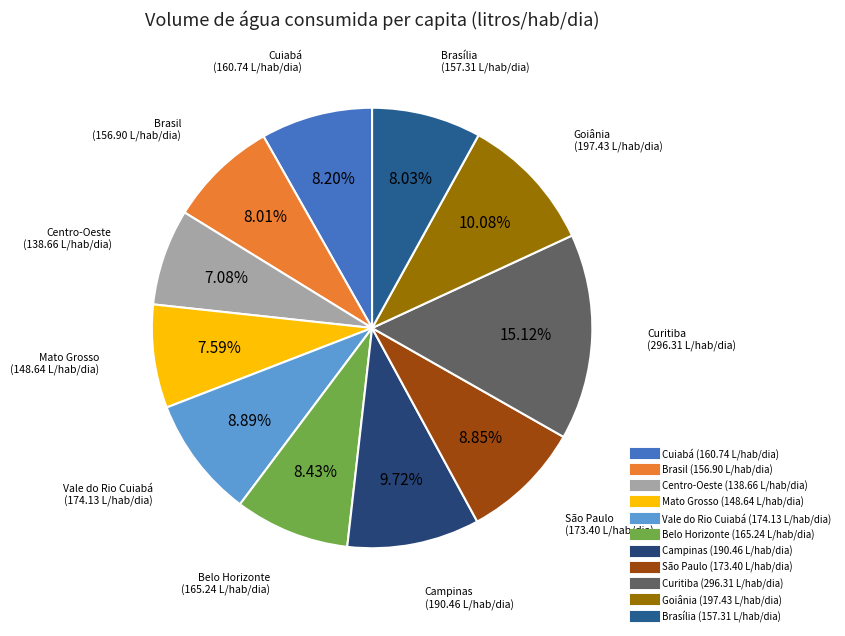

To the nearest percent, what is the difference between the largest and smallest slice percentages?

8%